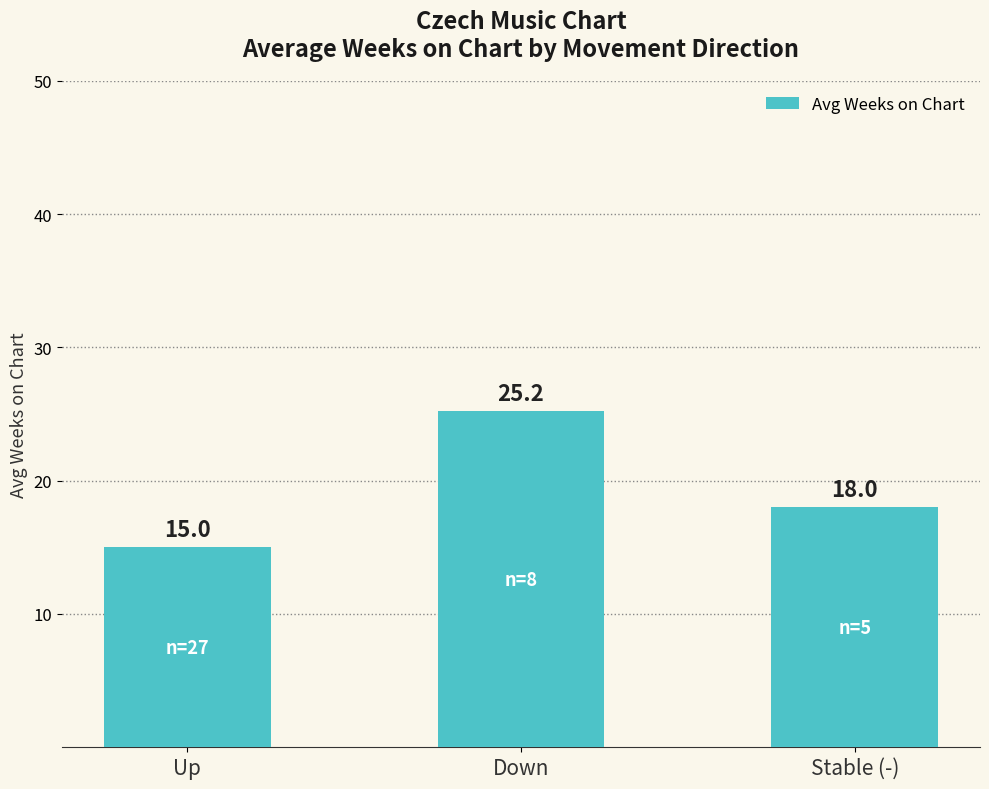

What is the sum of the values at Up and Stable (-)?

33.0